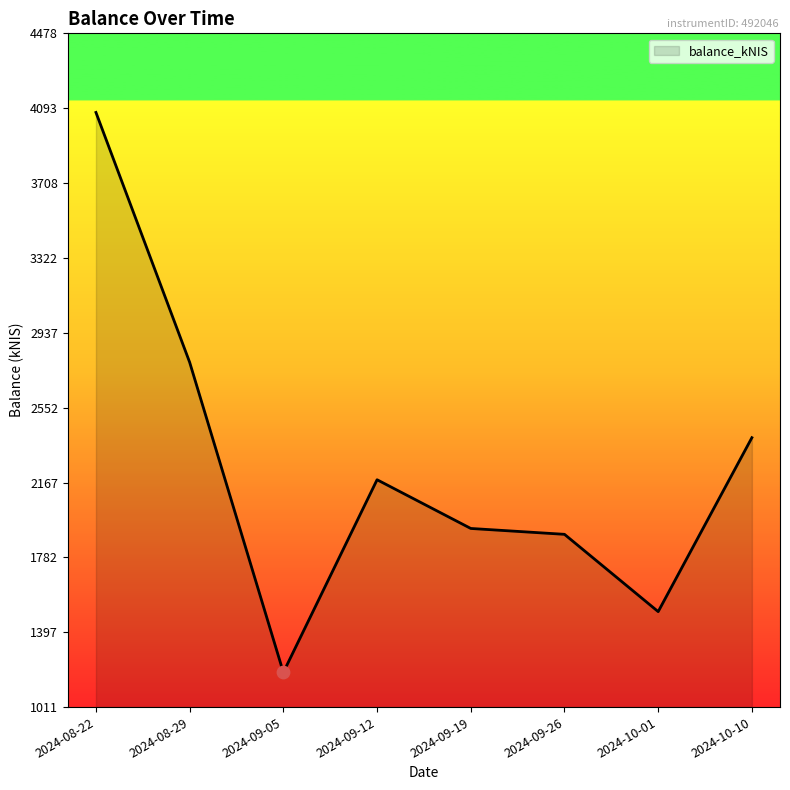

What is the ratio of the value at 2024-09-19 to the value at 2024-08-29?

0.7